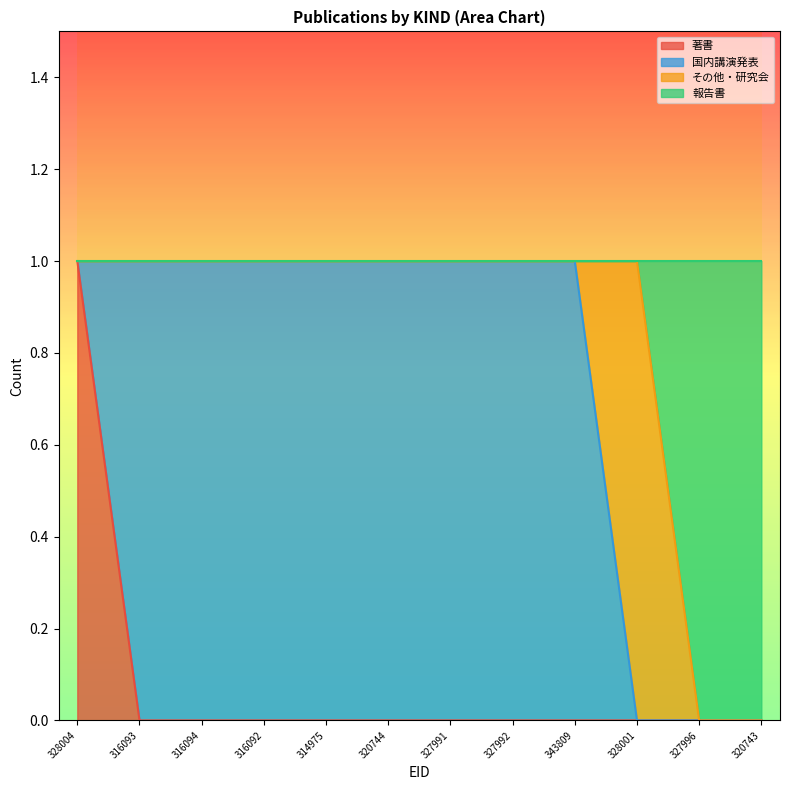

What position from the right is 316093?

11